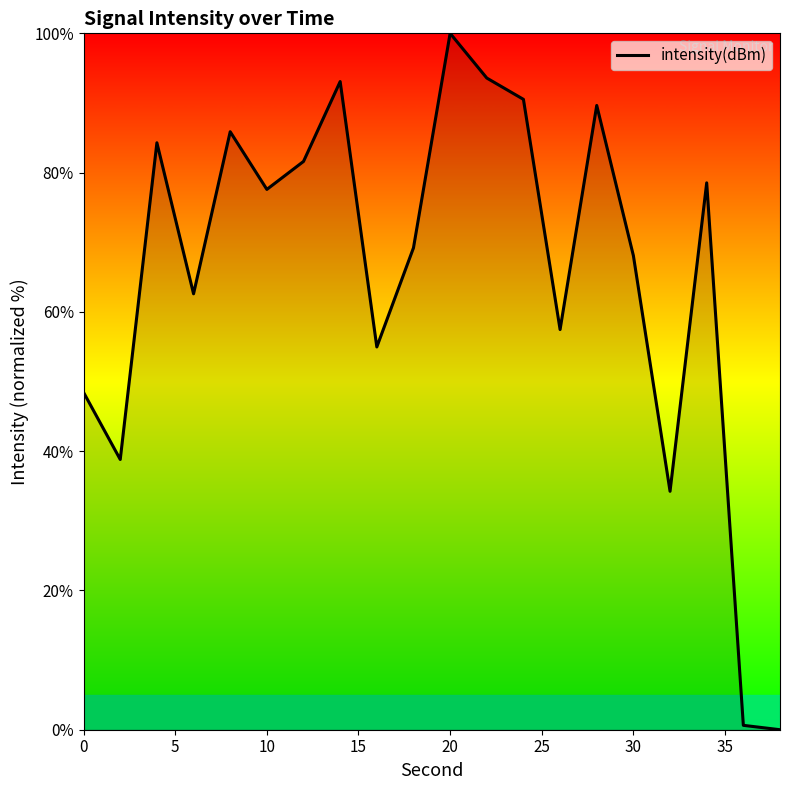

What is the greatest value displayed?

100.0